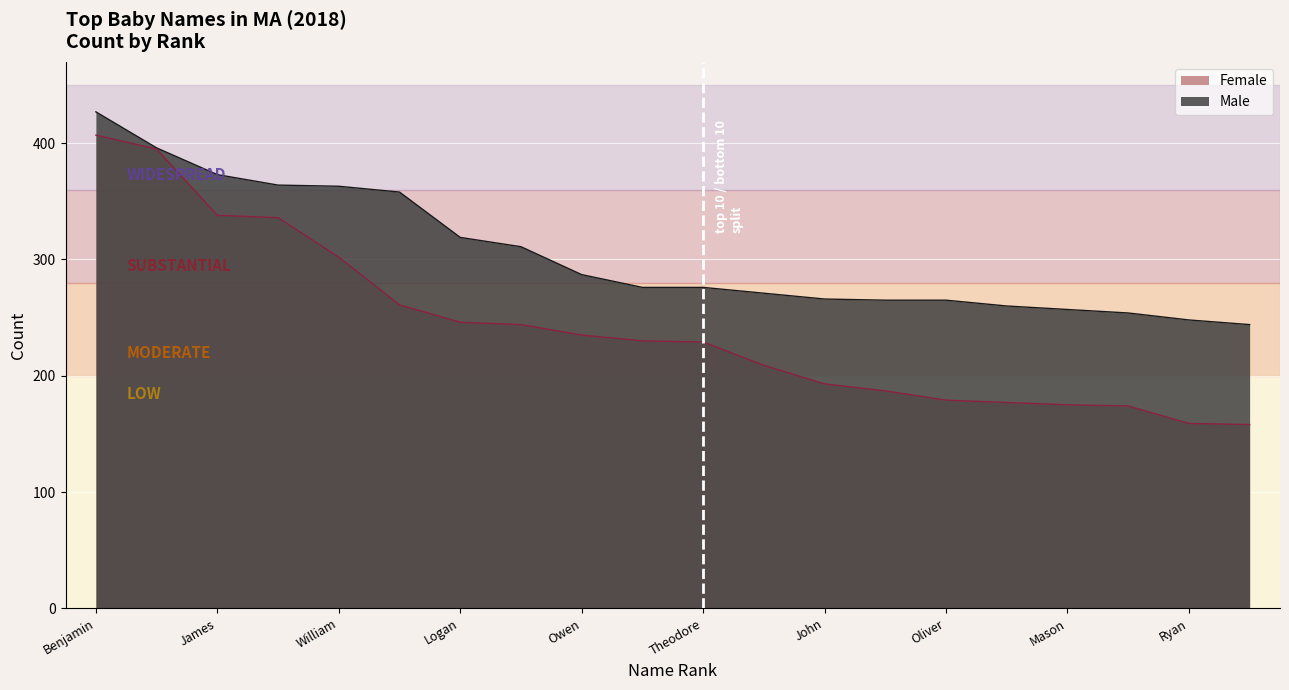

How many values in the Female series exceed 230?

9